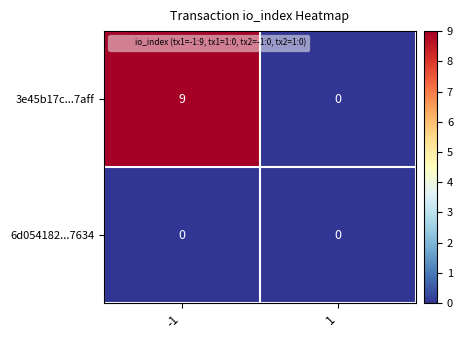

What is the difference between the maximum and minimum values in the 3e45b17c...7aff series?

9